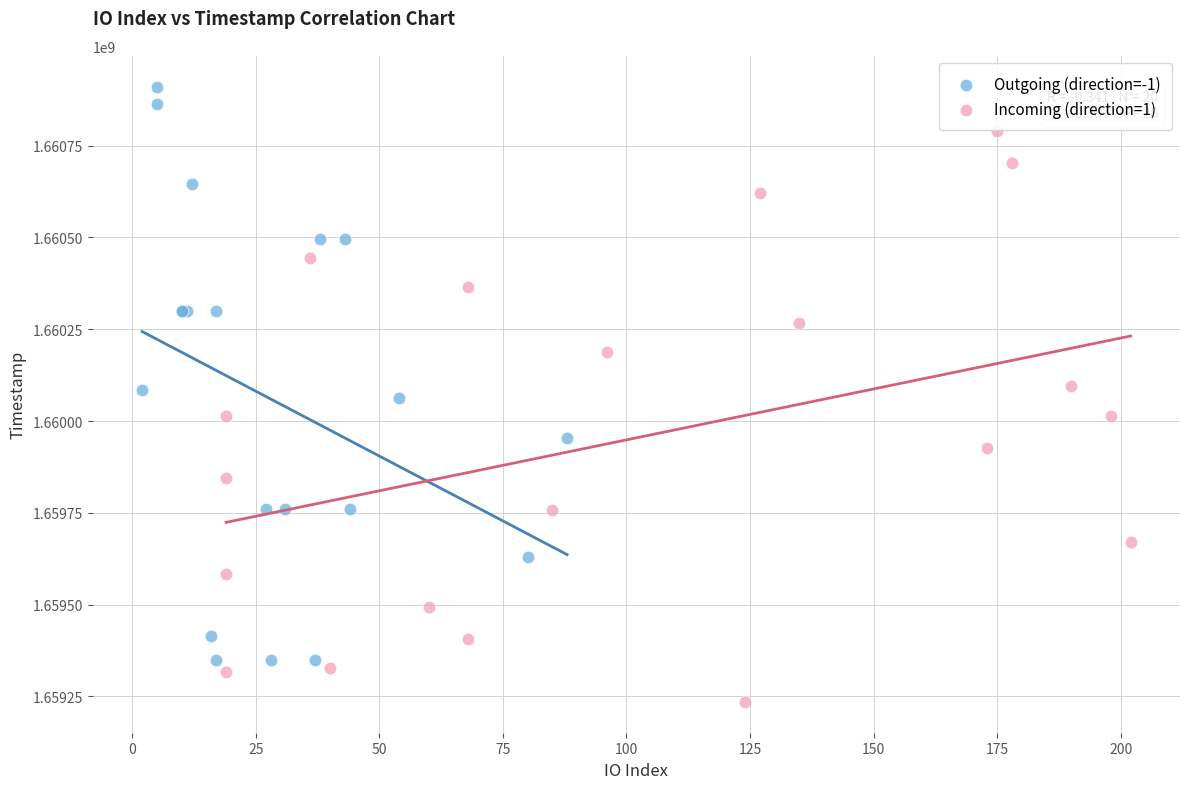

Which series reaches the maximum Y coordinate?

Outgoing (direction=-1)